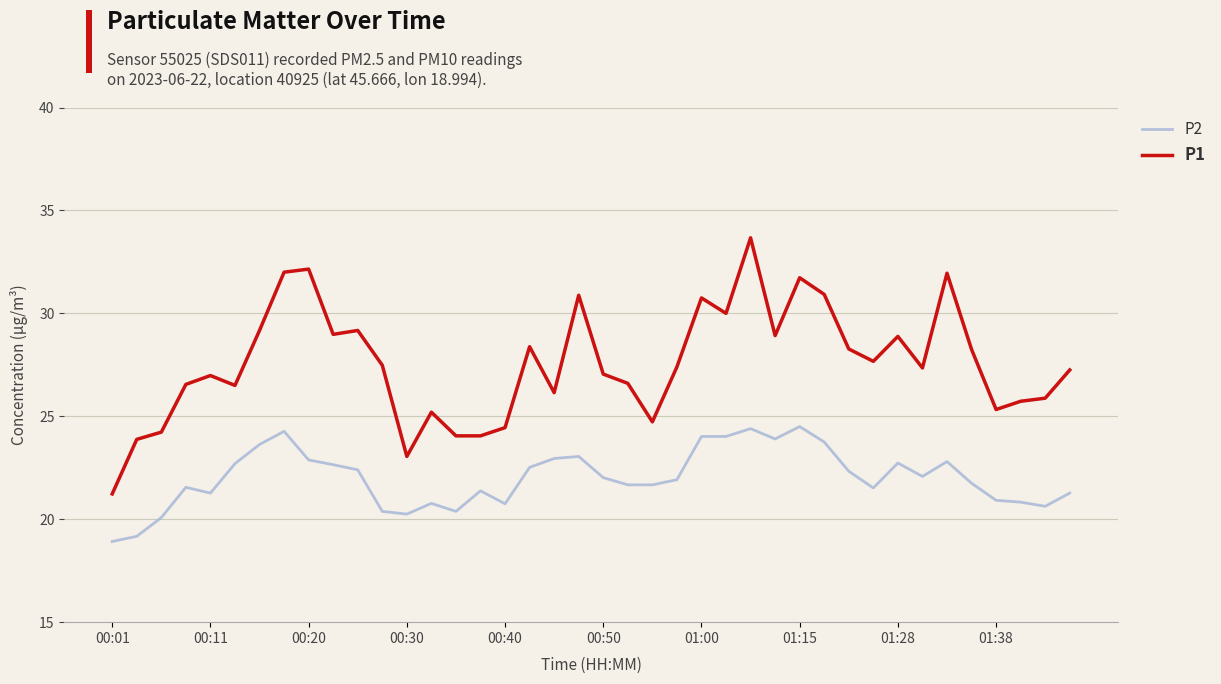

True or false: P1 has more than 0 interior local peaks.

True